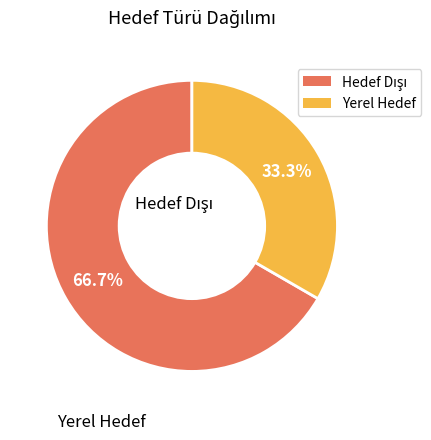

Approximately how many times larger is the value at Hedef Dışı compared to Yerel Hedef?

2.0